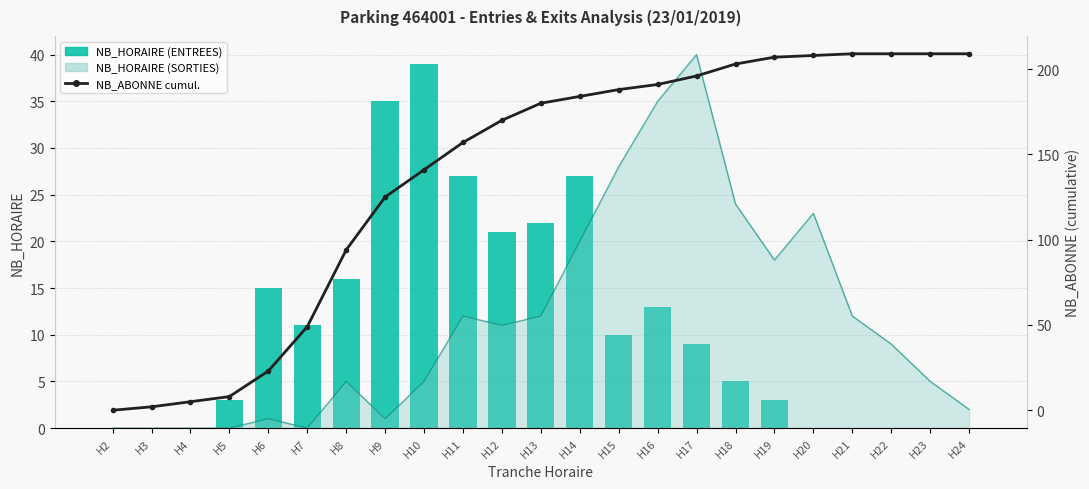

How many positive values does the NB_ABONNE cumul. (ENTREES) series have?

22